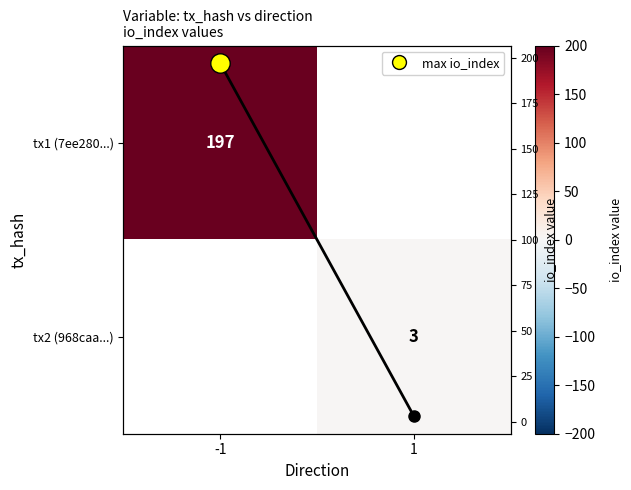

How many data points does each series have?

2